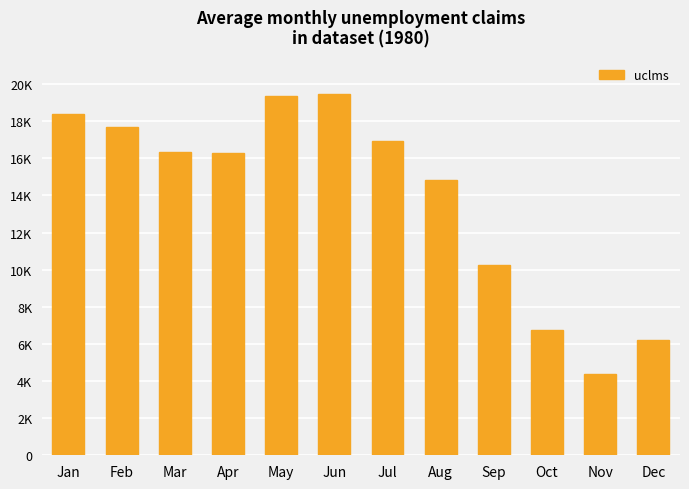

Reading right to left, what are all the values shown in this chart?

6189	4365	6740	10274	14820	16909	19471	19340	16268	16340	17661	18369